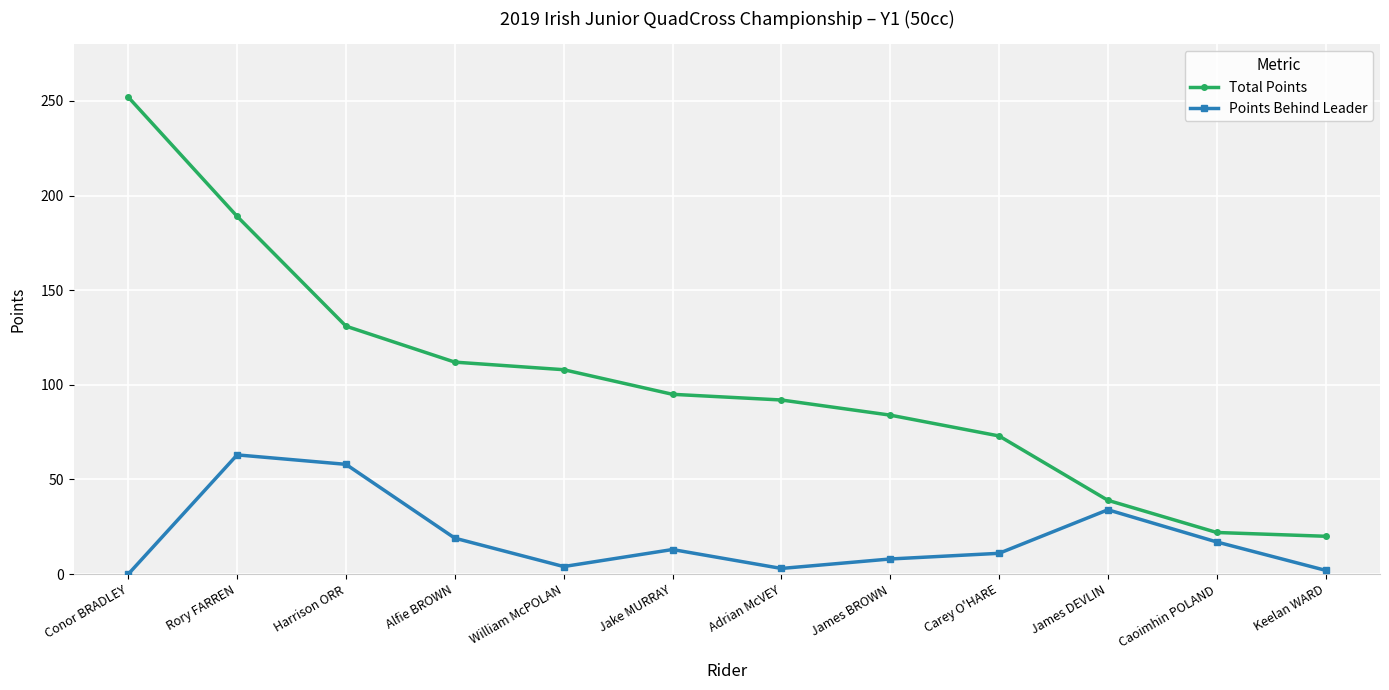

What is the difference between the highest and lowest values at Conor BRADLEY?

252